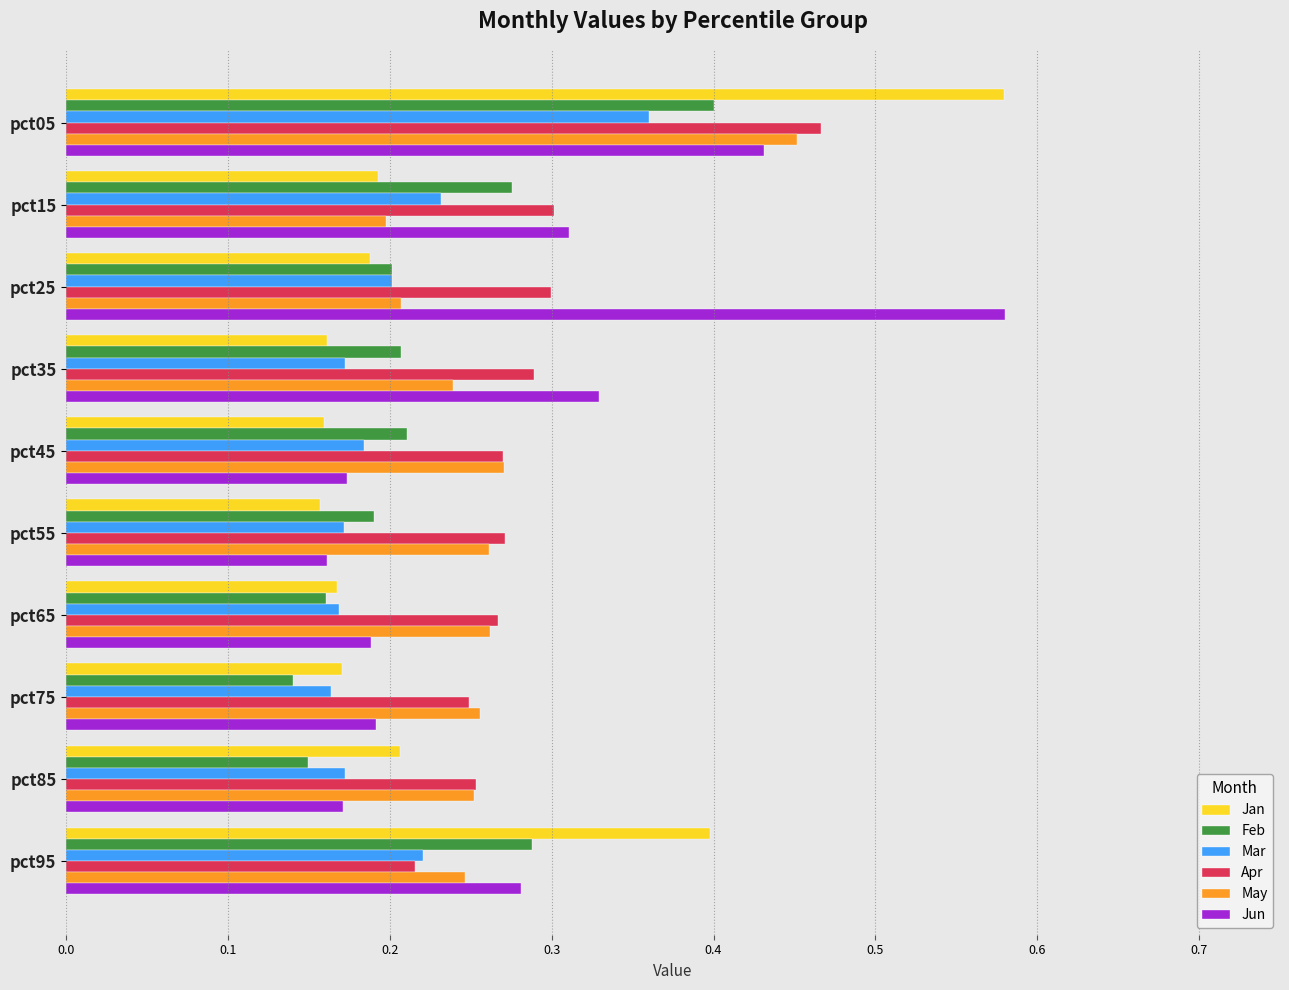

What is the sum of all May values?

2.6